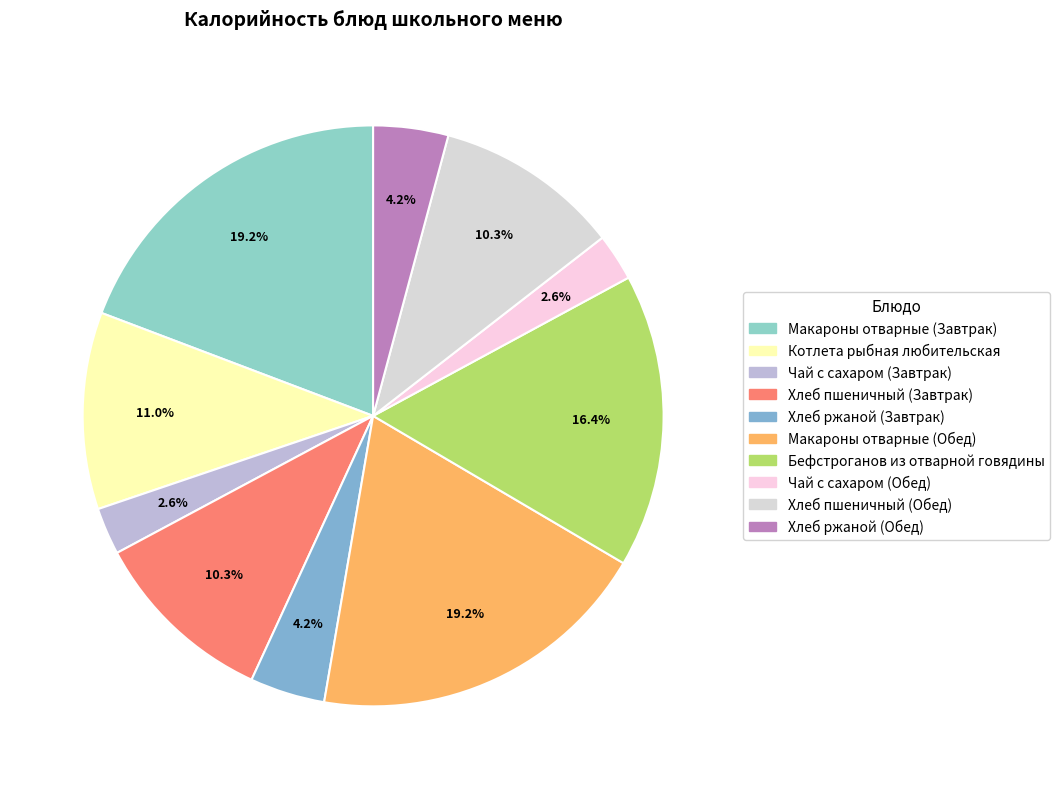

To the nearest percent, what portion does Хлеб ржаной (Обед) represent?

4%